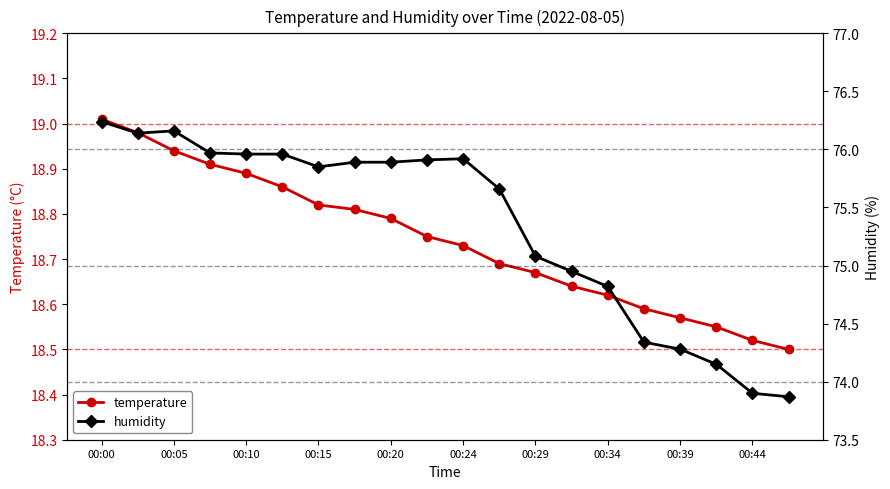

List the series in order of their peak value, lowest first.

temperature, humidity